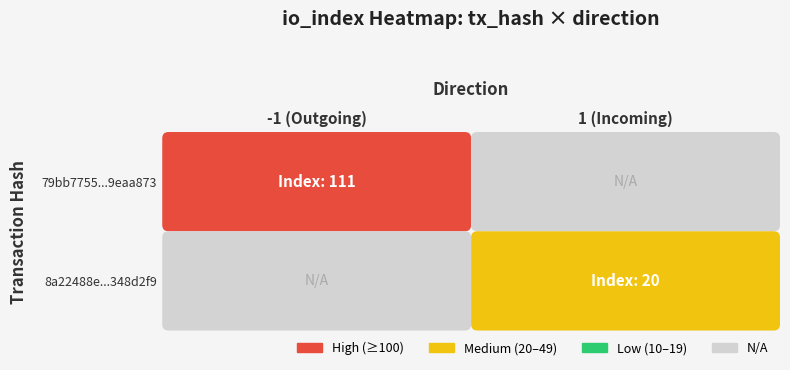

True or false: 8a22488e44fd607c738ca3fda4293dd5348d2f9 has a value of 20 at io_index.

True